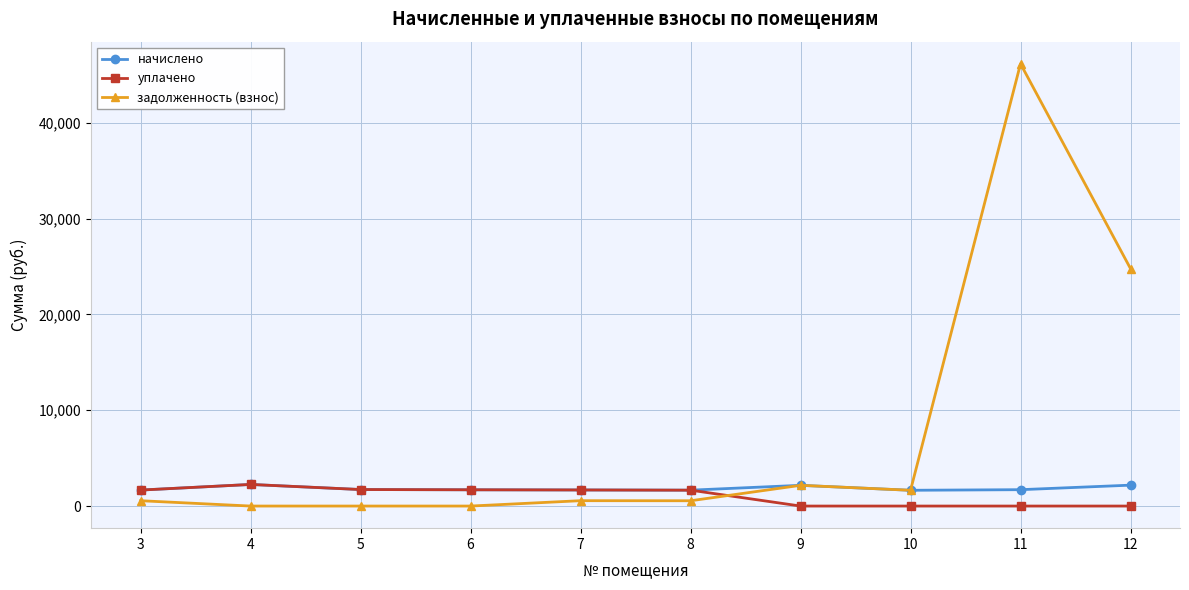

Is it true that задолженность (взнос) equals -29795.2 at 4?

False